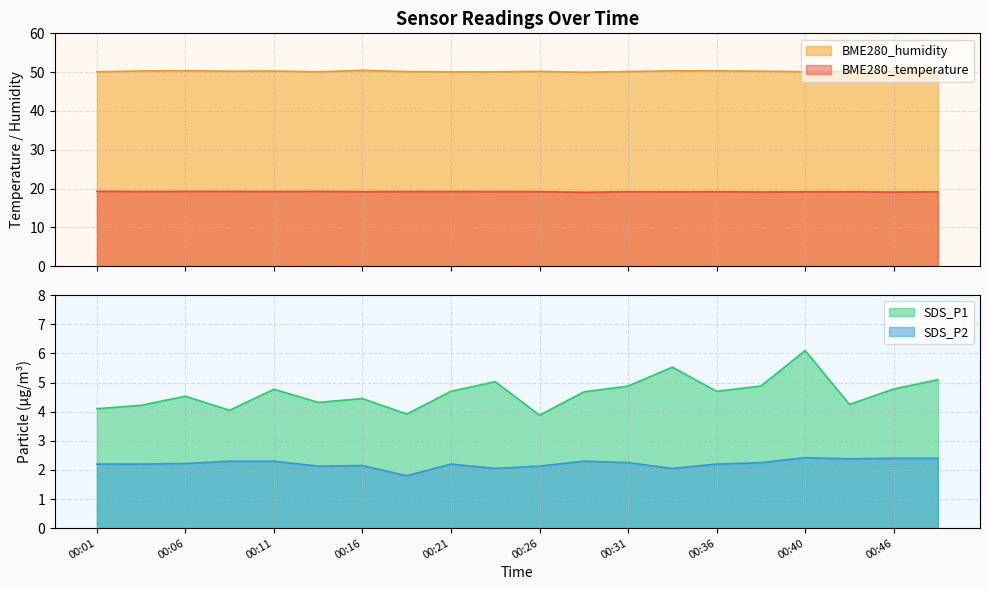

Rank the series at 00:06 from lowest to highest value.

SDS_P2, SDS_P1, BME280_temperature, BME280_humidity